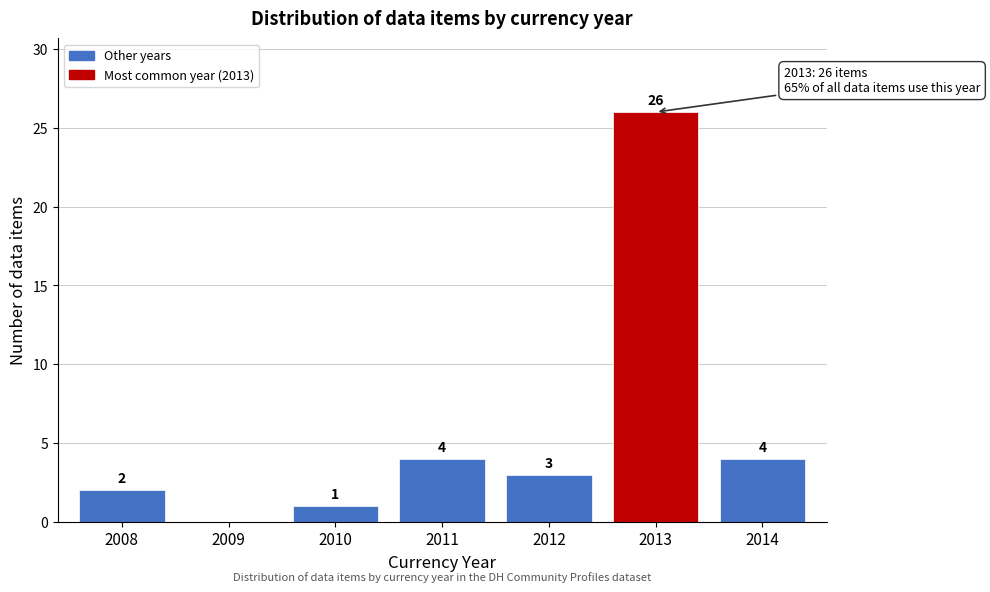

Reading left to right, list all the values displayed in this chart.

2008=2	2009=0	2010=1	2011=4	2012=3	2013=26	2014=4